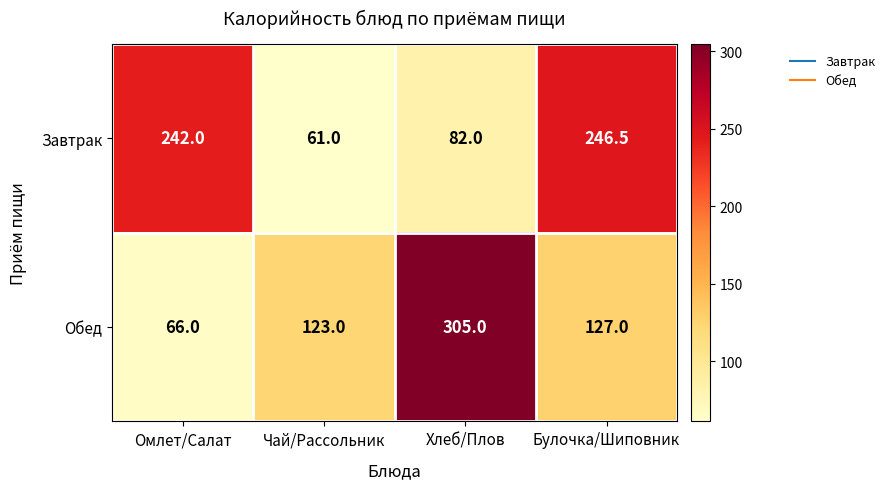

What is the sum of the Обед values at Хлеб/Плов and Омлет/Салат?

371.0